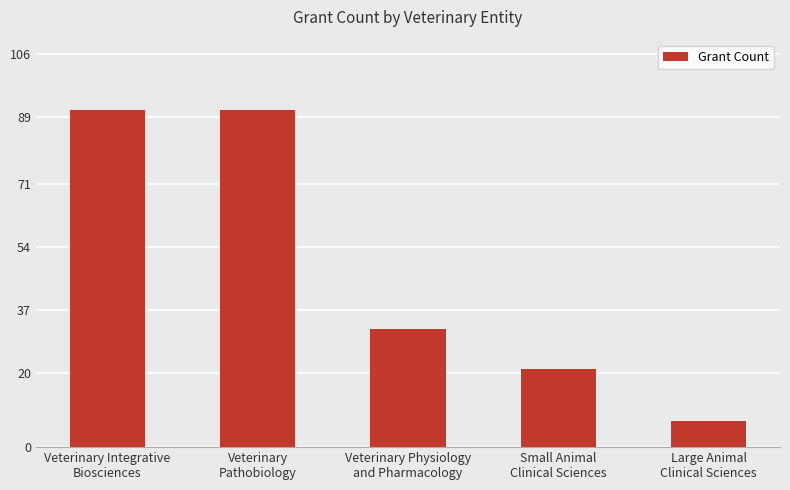

What is the change in value from Small Animal
Clinical Sciences to Large Animal
Clinical Sciences?

-14